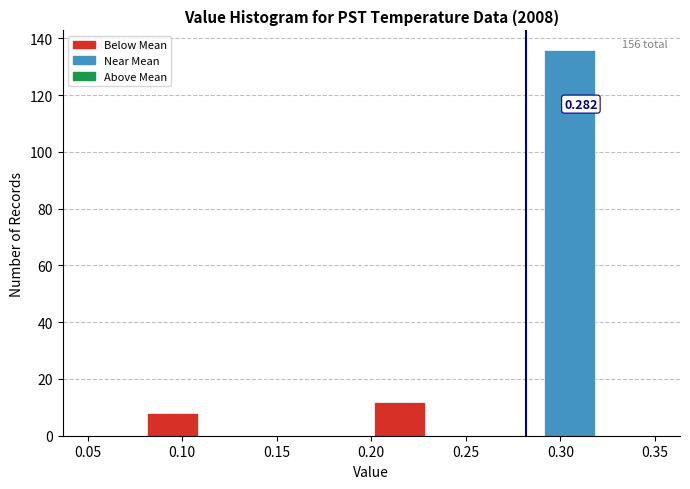

Over which range of the x-axis is the bar tallest?

0.29 to 0.32